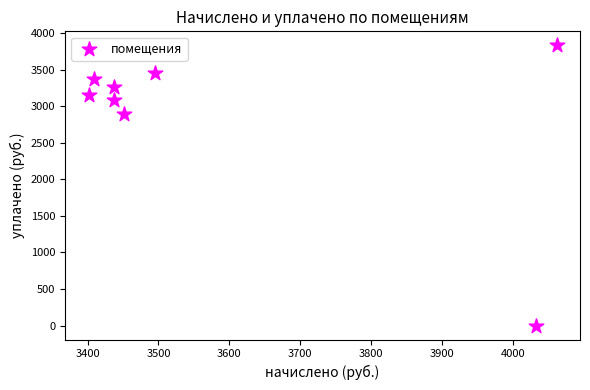

What is the average X value?

3590.7